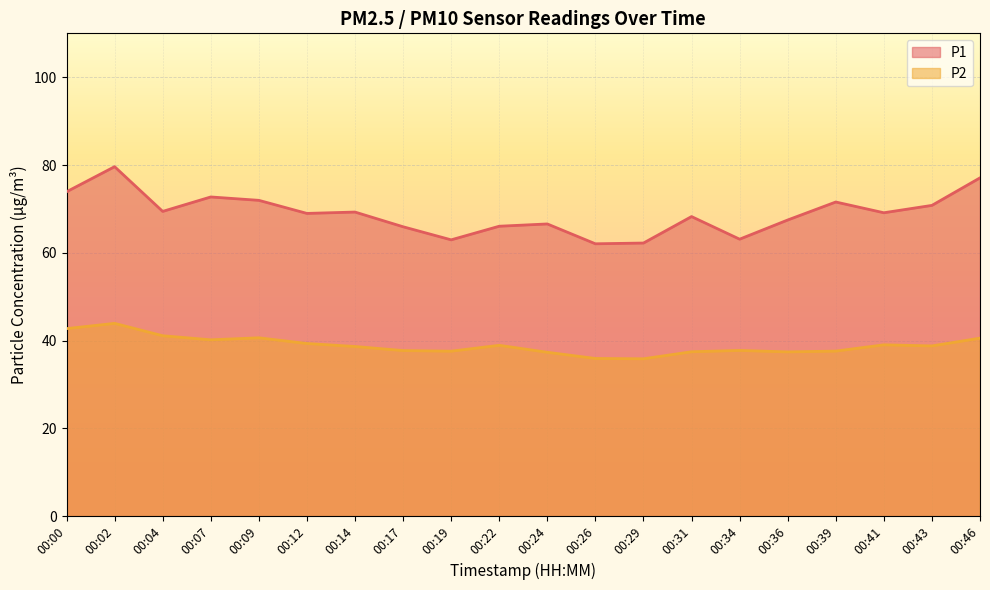

At 00:19, list the series in order from smallest to largest.

P2, P1